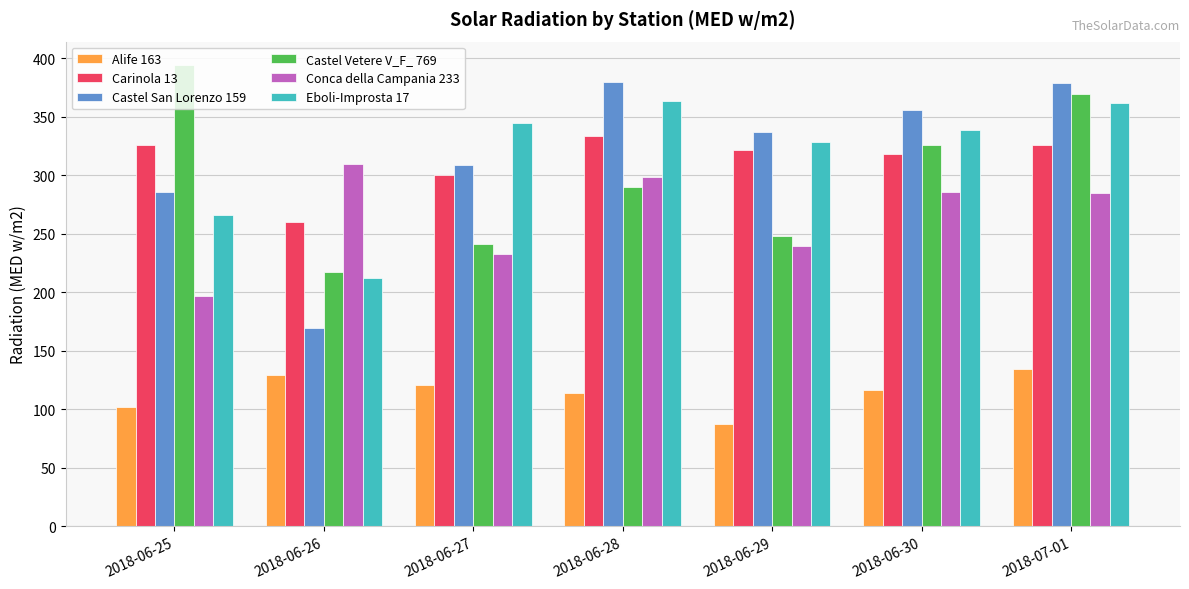

What is the sum of the Carinola 13 values at 2018-06-29 and 2018-06-30?

639.0